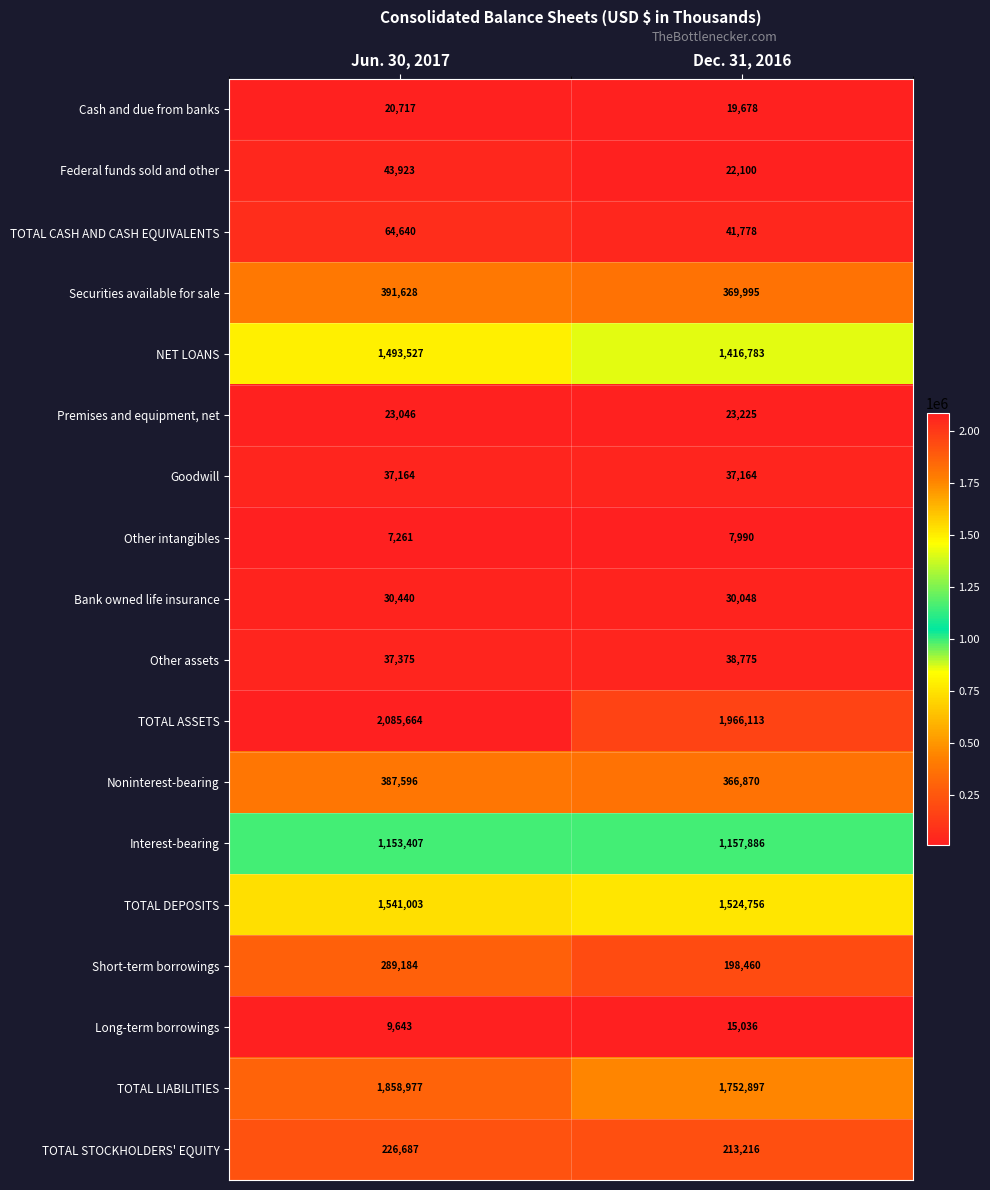

The Securities available for sale series shows 144146 at Dec. 31, 2016. True or false?

False